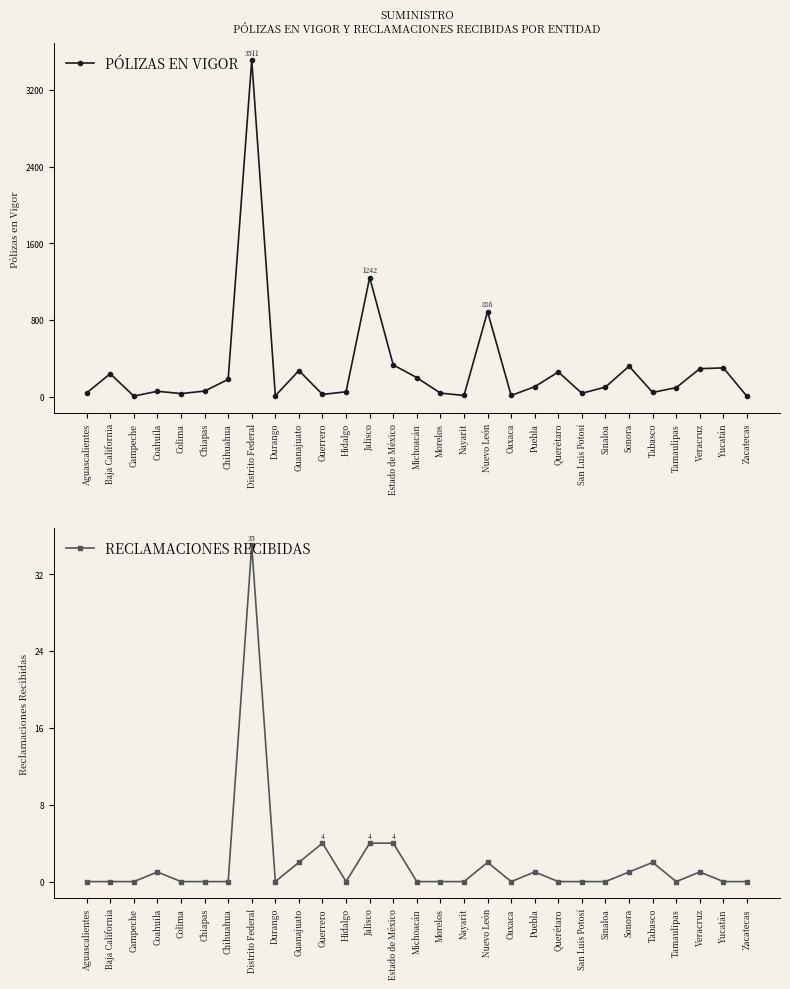

Reading right to left, what are all the values shown in this chart?

PÓLIZAS EN VIGOR: Zacatecas=2	Yucatán=299	Veracruz=291	Tamaulipas=93	Tabasco=43	Sonora=317	Sinaloa=99	San Luis Potosí=34	Querétaro=256	Puebla=103	Oaxaca=11	Nuevo León=886	Nayarit=11	Morelos=36	Michoacán=197	Estado de México=330	Jalisco=1242	Hidalgo=50	Guerrero=22	Guanajuato=271	Durango=8	Distrito Federal=3511	Chihuahua=179	Chiapas=57	Colima=31	Coahuila=55	Campeche=5	Baja California=238	Aguascalientes=38
RECLAMACIONES RECIBIDAS: Zacatecas=0	Yucatán=0	Veracruz=1	Tamaulipas=0	Tabasco=2	Sonora=1	Sinaloa=0	San Luis Potosí=0	Querétaro=0	Puebla=1	Oaxaca=0	Nuevo León=2	Nayarit=0	Morelos=0	Michoacán=0	Estado de México=4	Jalisco=4	Hidalgo=0	Guerrero=4	Guanajuato=2	Durango=0	Distrito Federal=35	Chihuahua=0	Chiapas=0	Colima=0	Coahuila=1	Campeche=0	Baja California=0	Aguascalientes=0